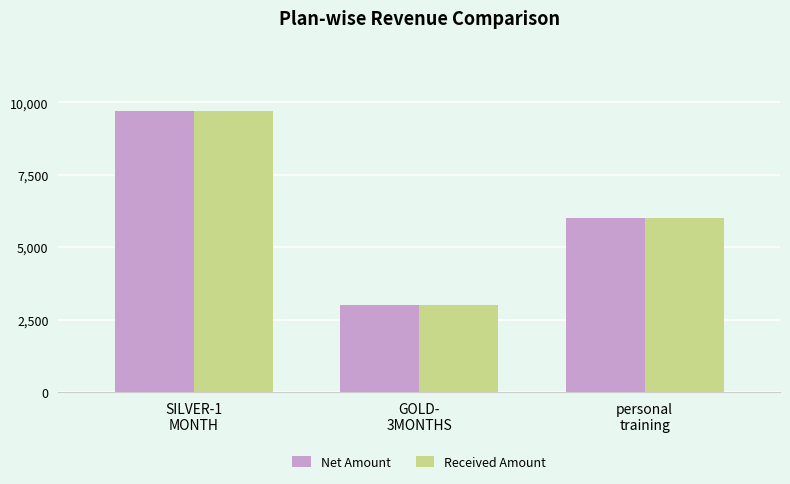

Read the Net Amount value at personal
training, to the nearest 100.

6000